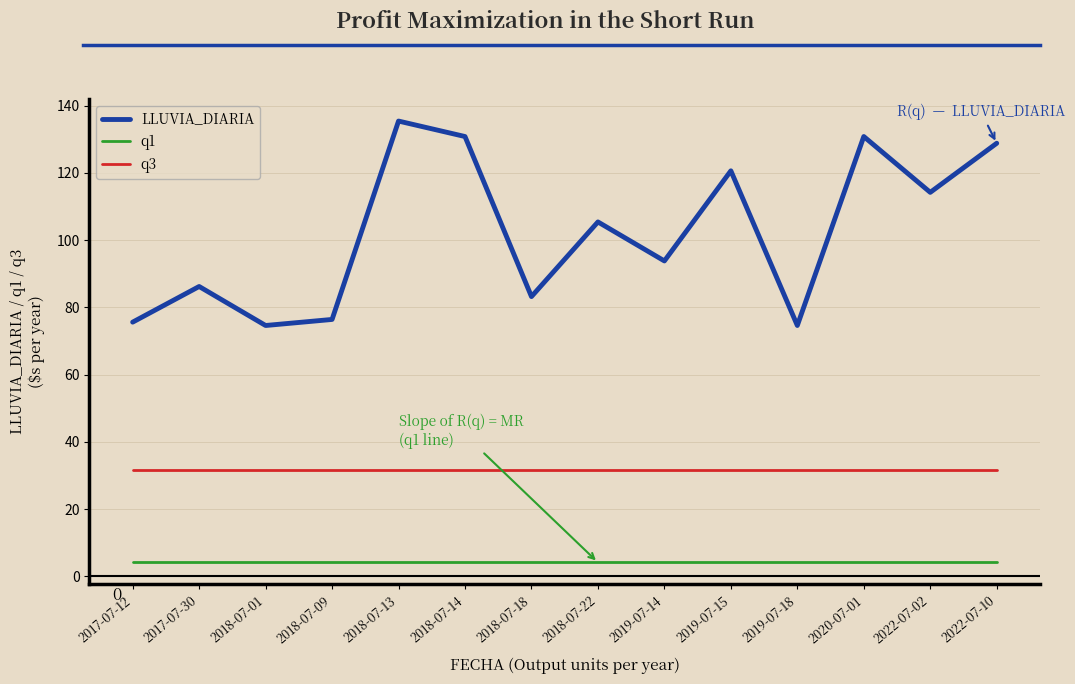

What position from the right is 2018-07-09?

11